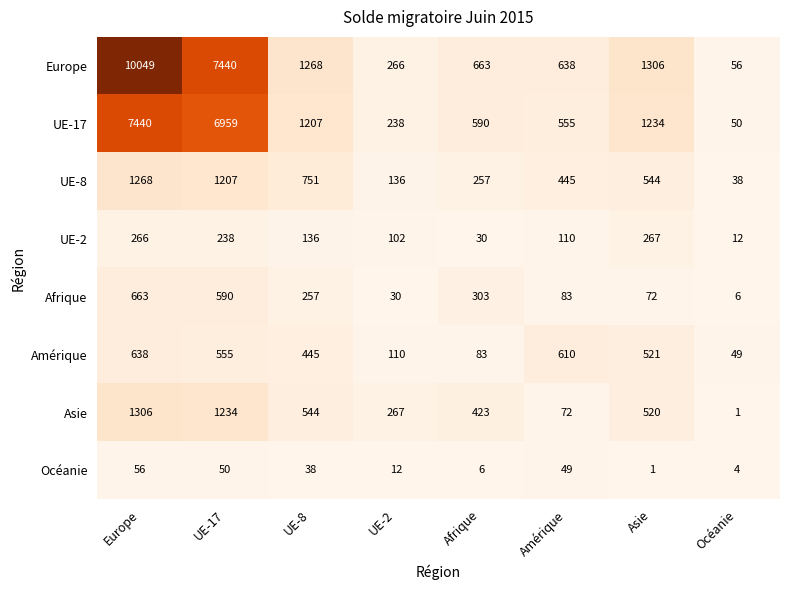

What is the total value across all series at UE-8?

4646